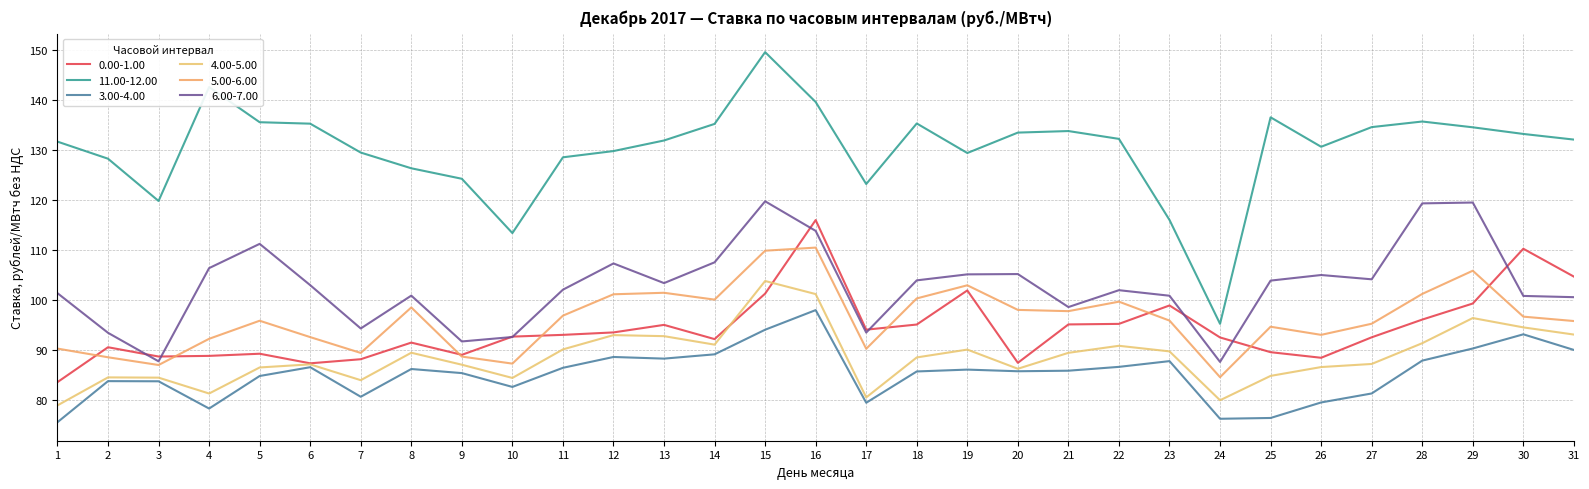

True or false: 6.00-7.00 and 5.00-6.00 intersect in this chart.

False